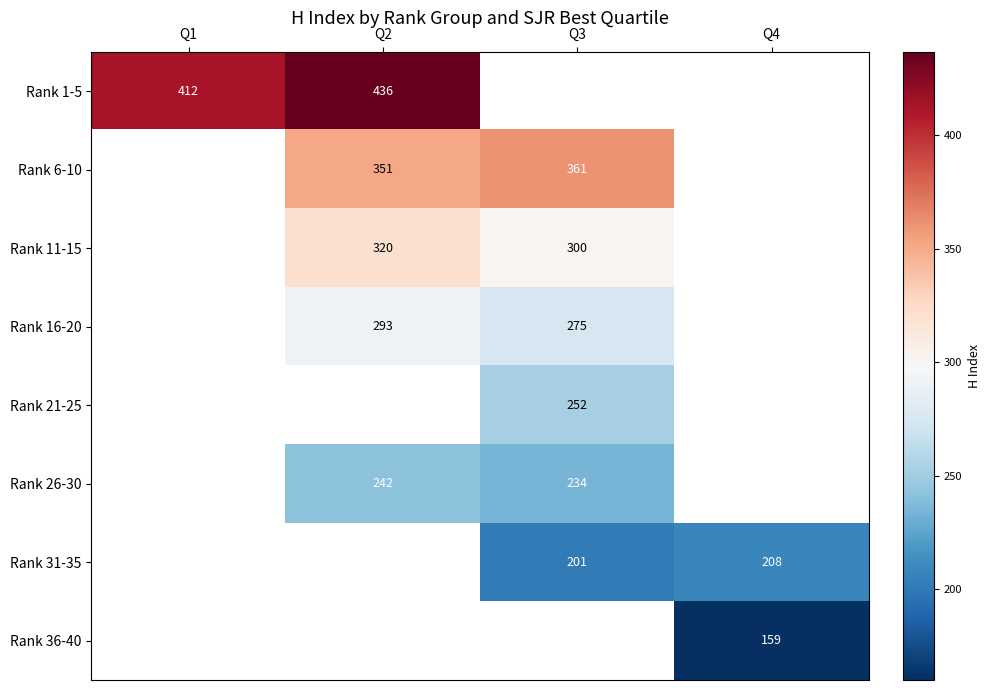

True or false: Rank 6-10 has a value of 351 at Q2.

True